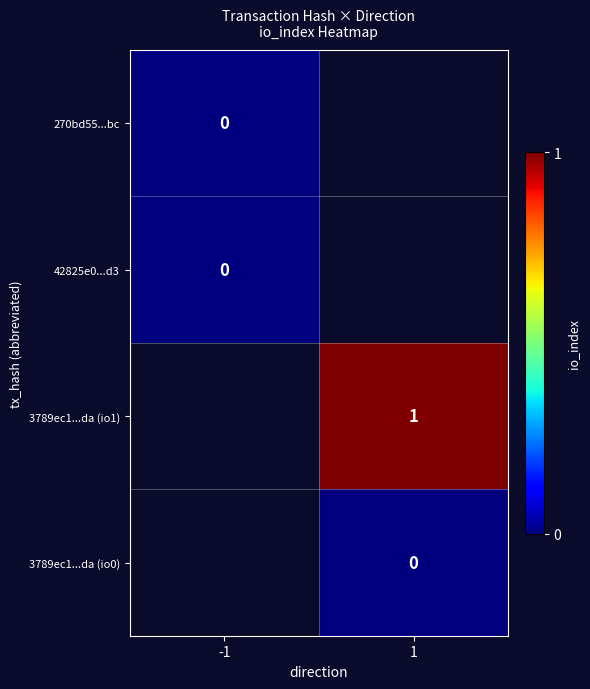

Which series has the largest range (max minus min)?

270bd55...bc